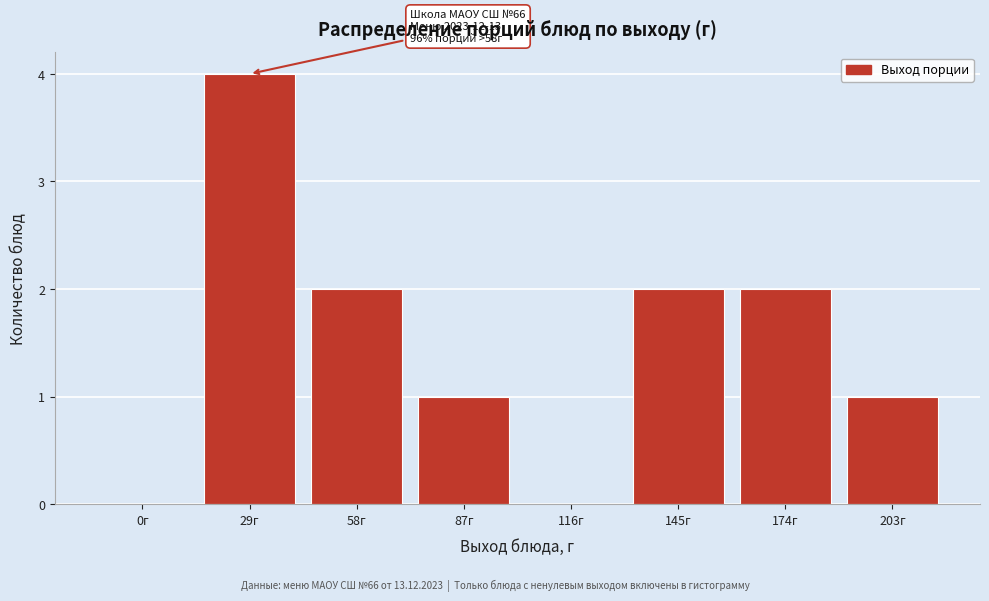

Reading left to right, extract all data points from this chart.

0г=0	29г=4	58г=2	87г=1	116г=0	145г=2	174г=2	203г=1